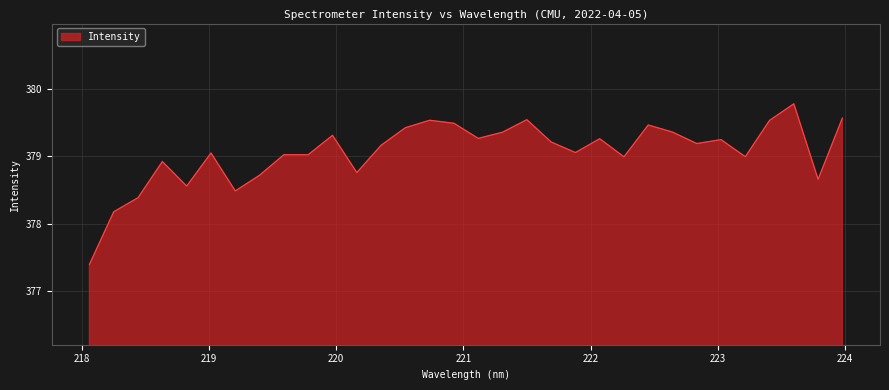

What is the maximum value shown in the chart?

379.8